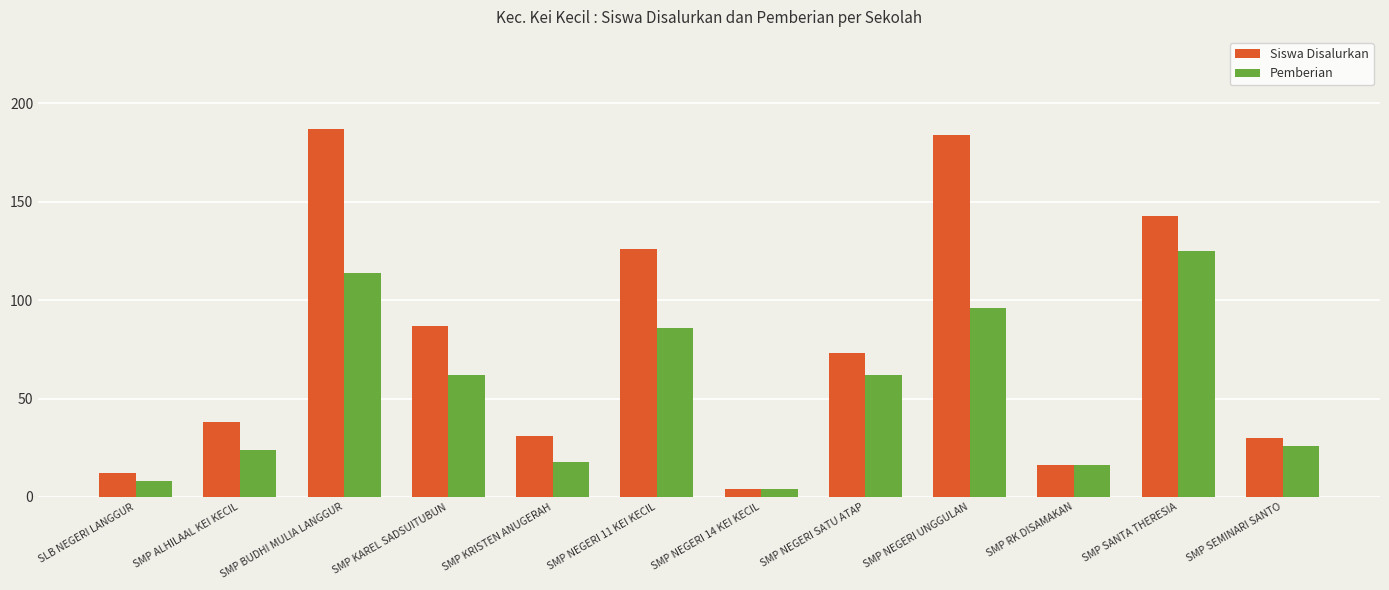

List the series in order of their peak value, lowest first.

Pemberian, Siswa Disalurkan